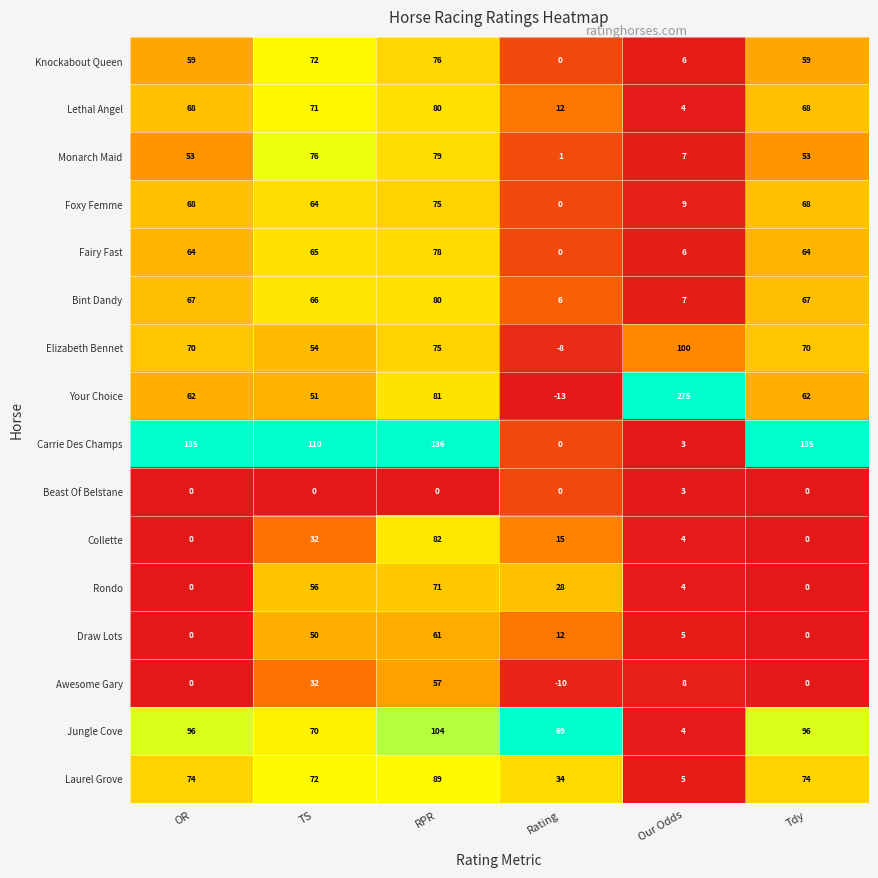

Is it true that Knockabout Queen equals 35 at Tdy?

False